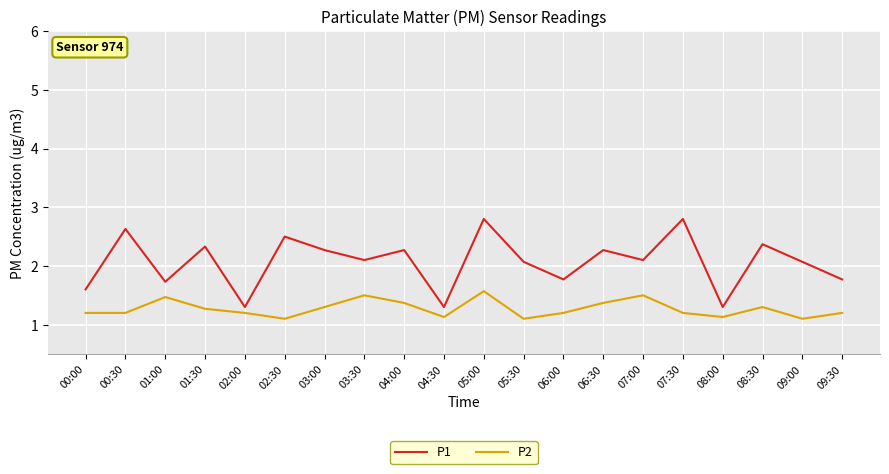

What is the difference between the maximum and minimum values in the P1 series?

1.5